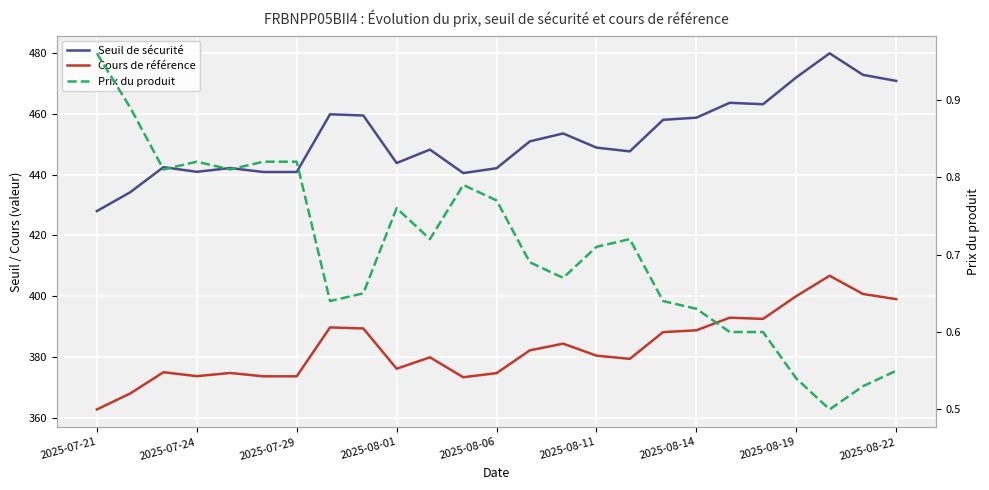

What is the difference between the highest and lowest values at 16?

446.9